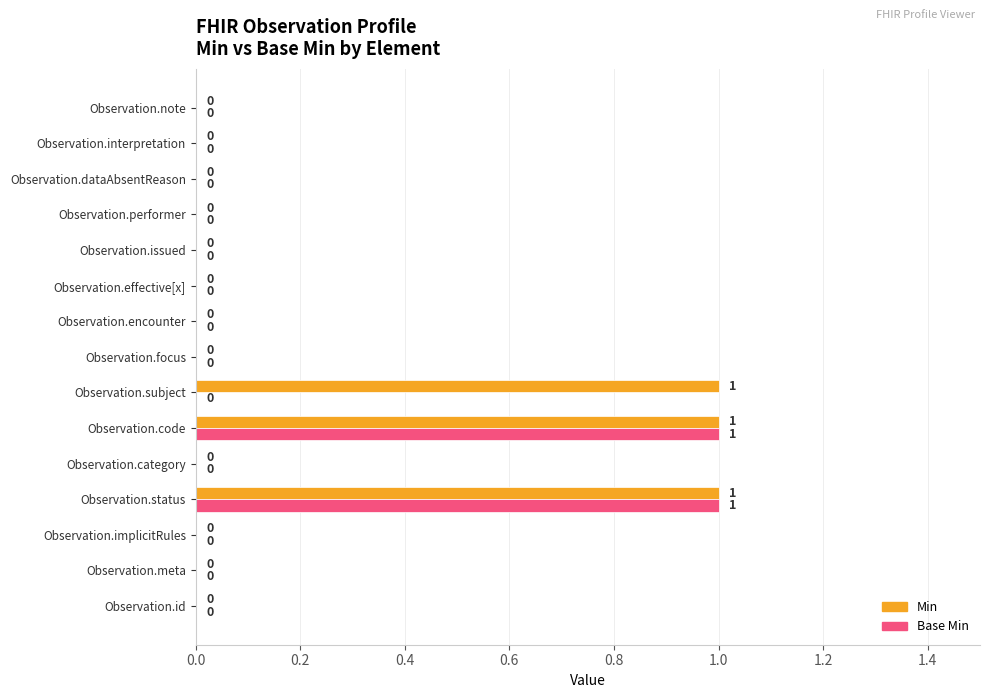

Is it true that Min equals 1 at Observation.implicitRules?

False